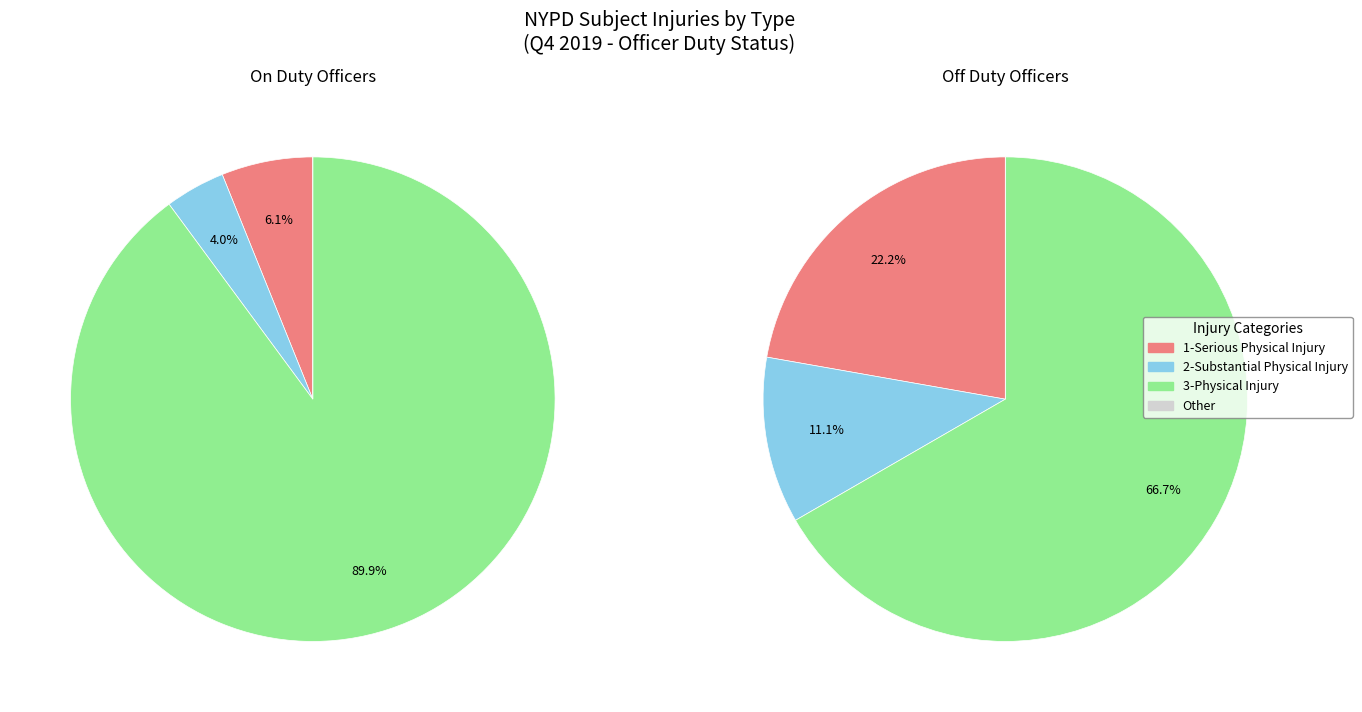

Is 2-Substantial Physical Injury the majority of the pie?

No